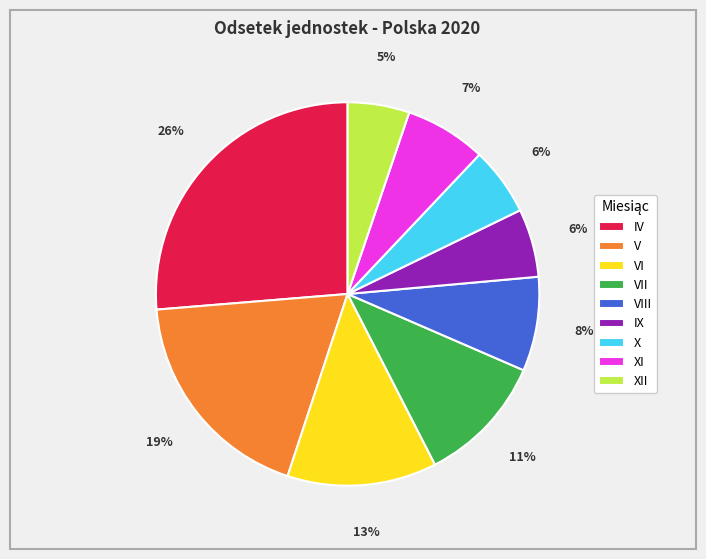

The XII slice represents 5% of the pie. True or false?

True